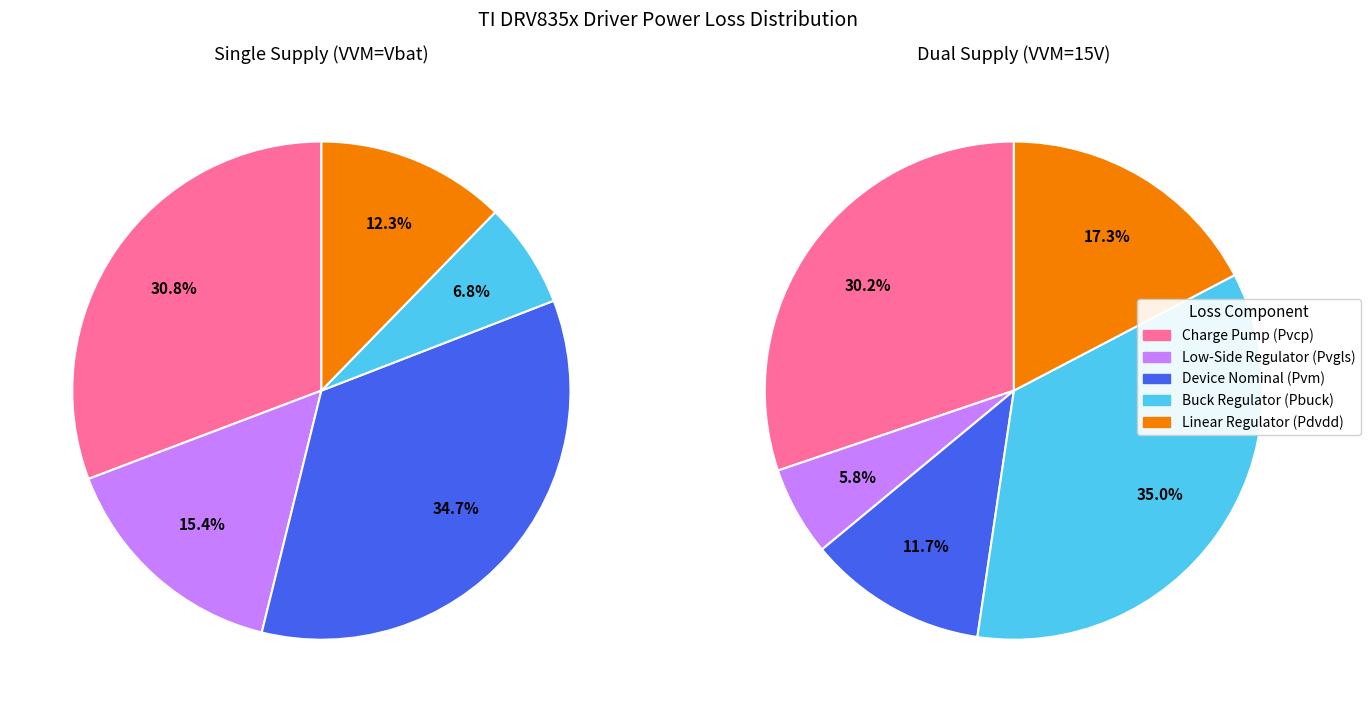

To the nearest percent, what portion does Device Nominal (Pvm) represent?

12%